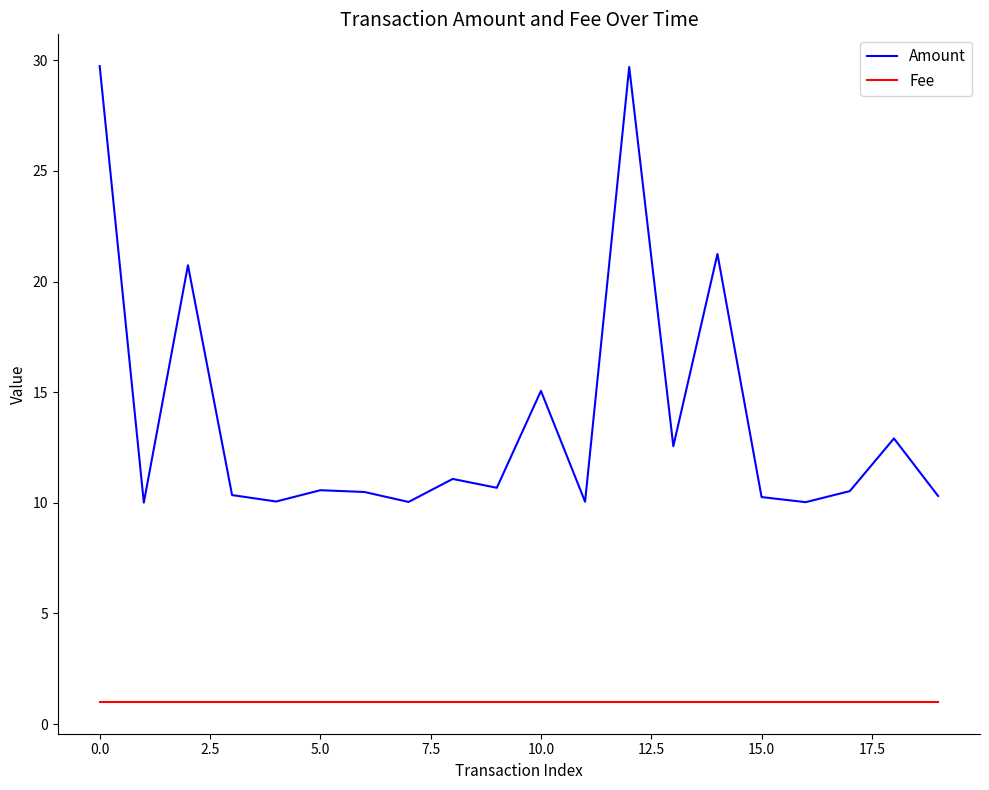

True or false: Fee and Amount cross at least once.

False